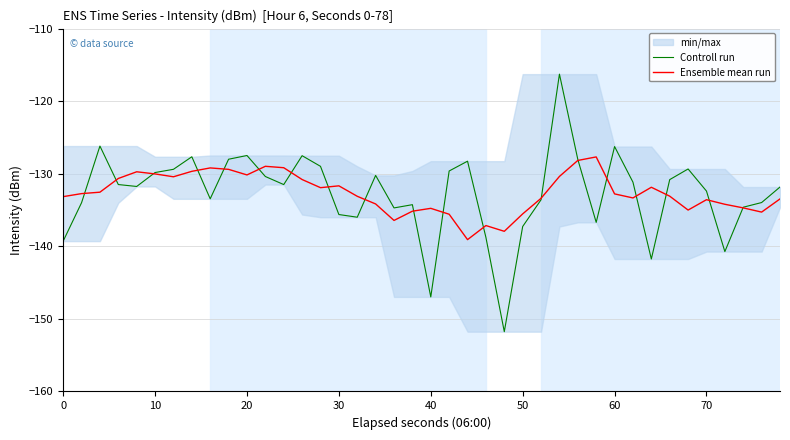

What is the highest value of the Ensemble mean run series?

-127.7